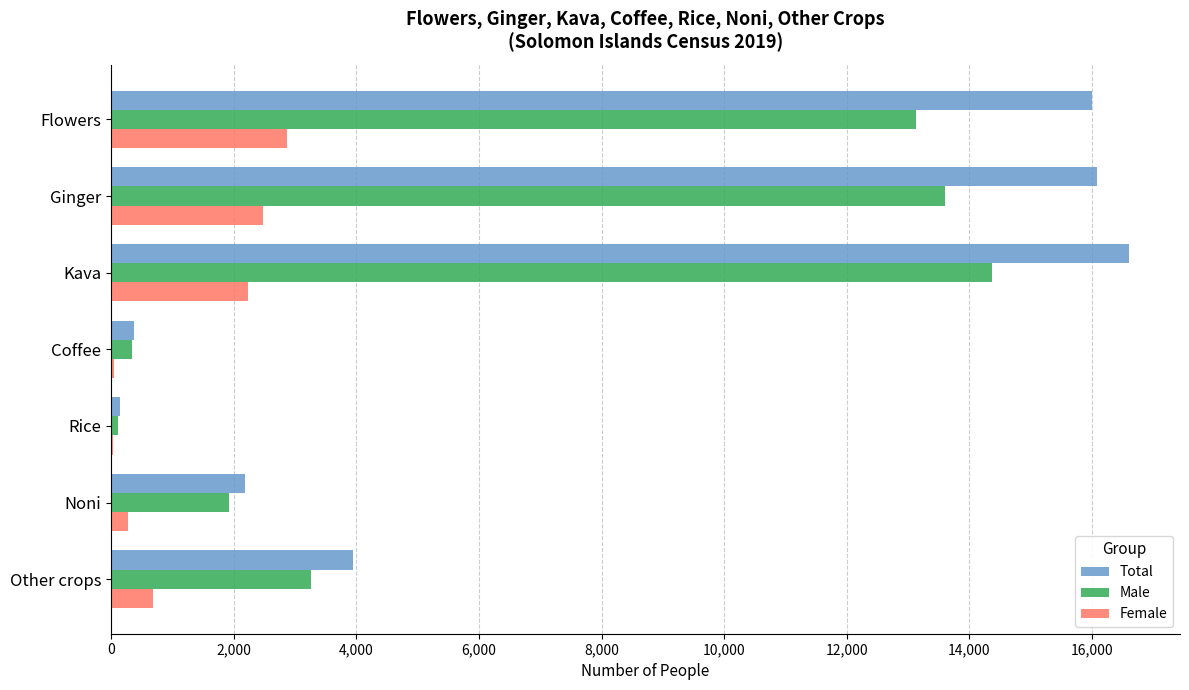

Which series has the largest range (max minus min)?

Total